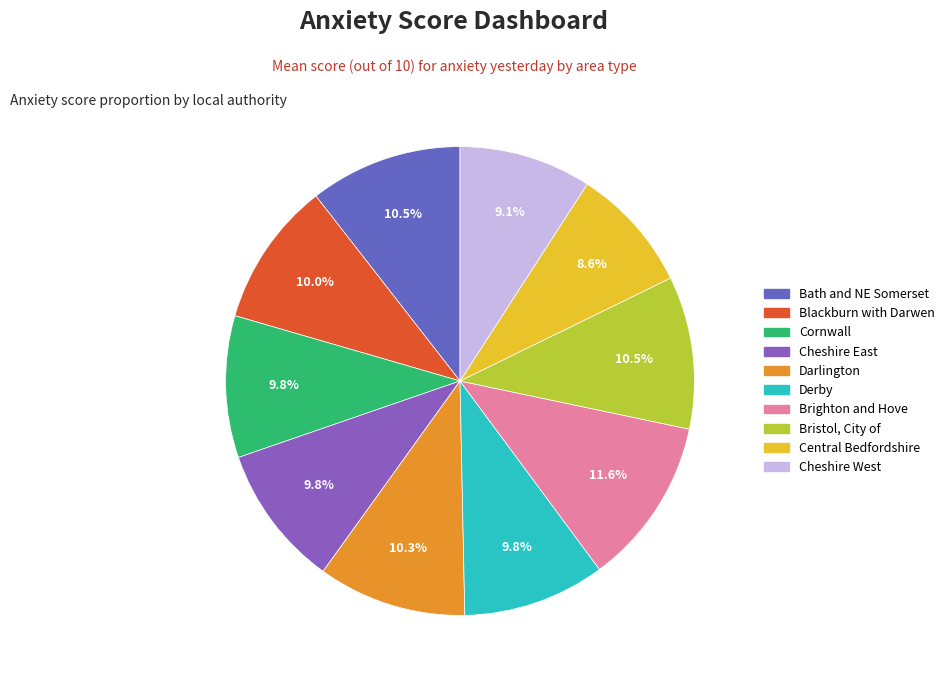

Does any single category account for the majority?

No